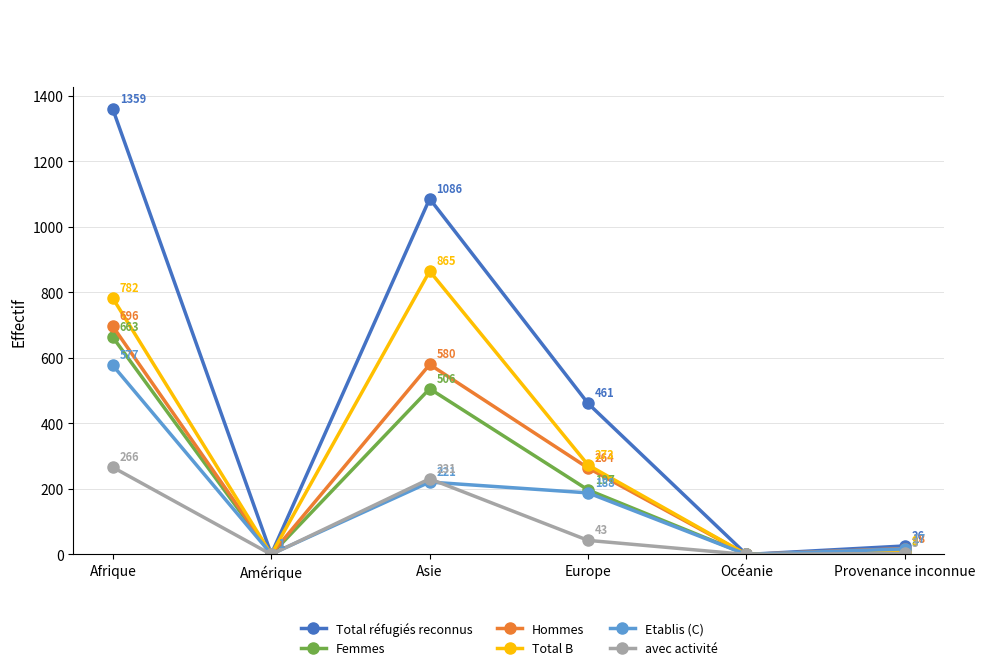

What position from the left is Provenance inconnue?

6